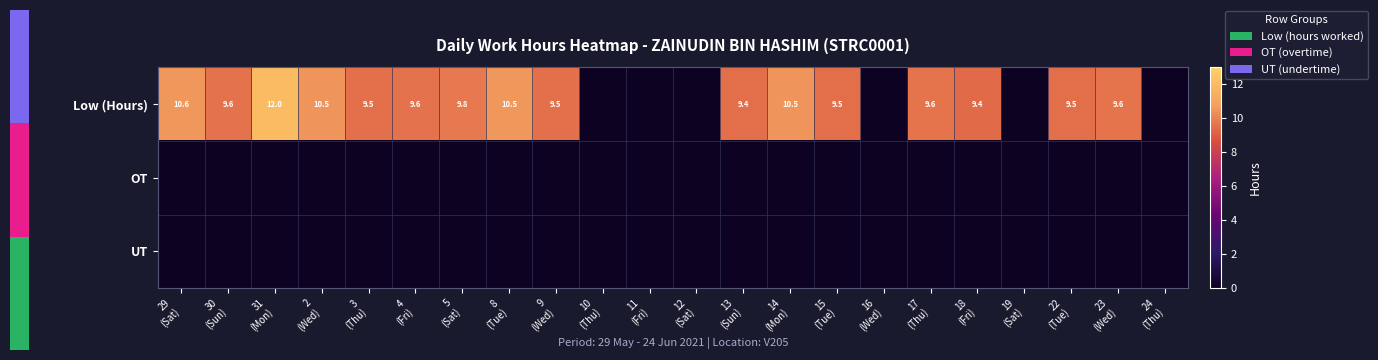

Where does the Low (Hours) series first go above 9?

29 (Sat)